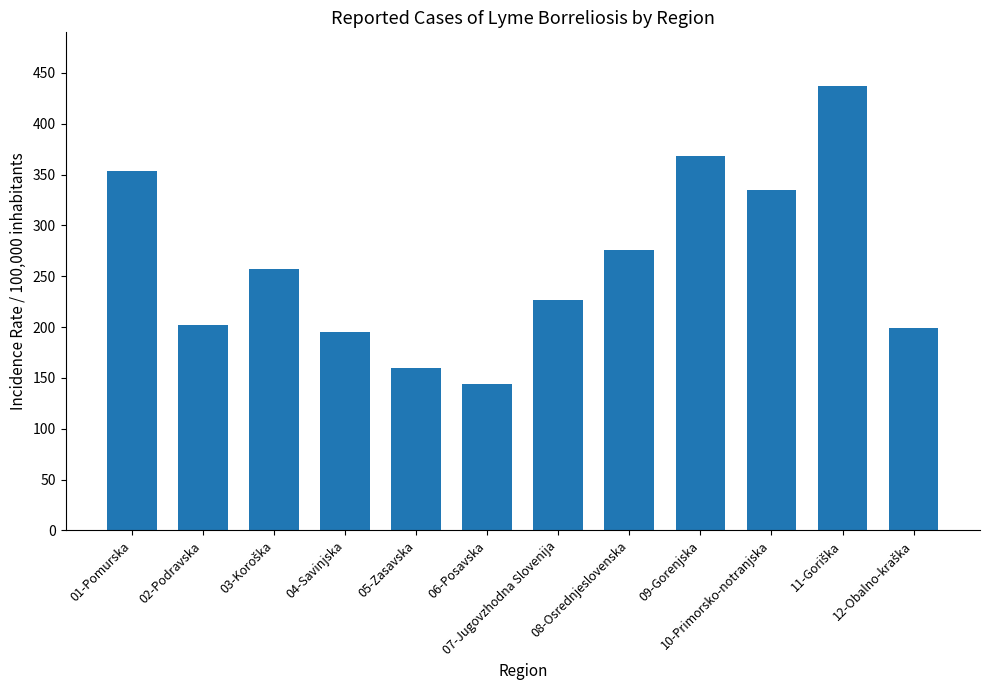

What is the approximate value at 06-Posavska?

144.2